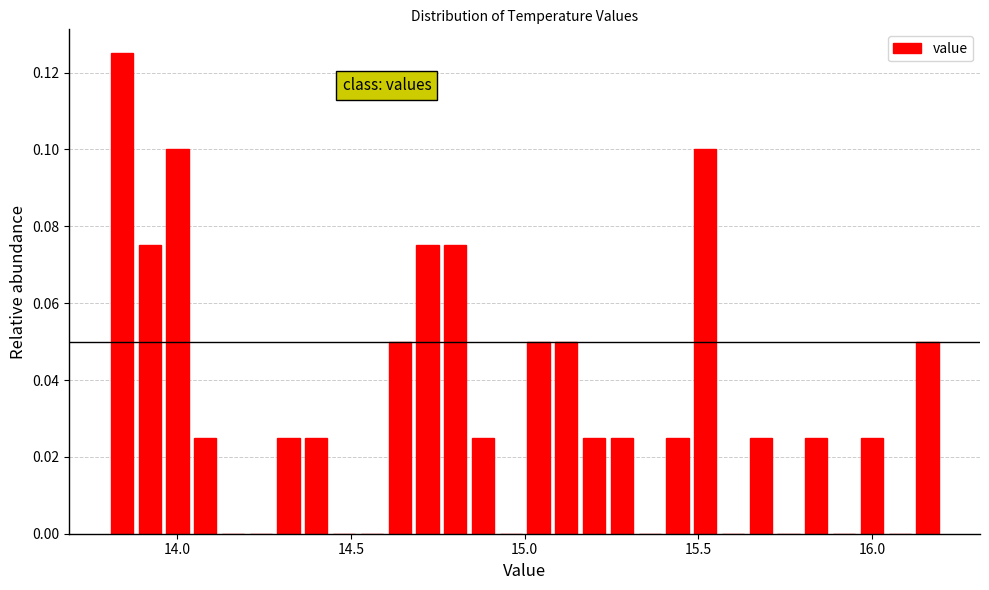

Read against the x-axis, roughly where is the centre of the tallest bar?

13.85